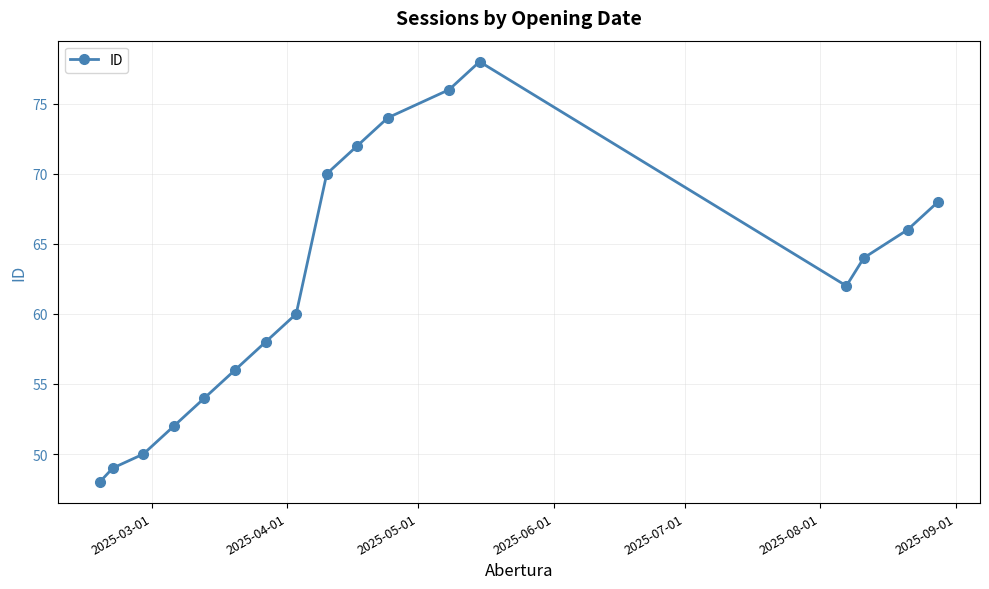

Is this an area chart (filled region under the line)?

No